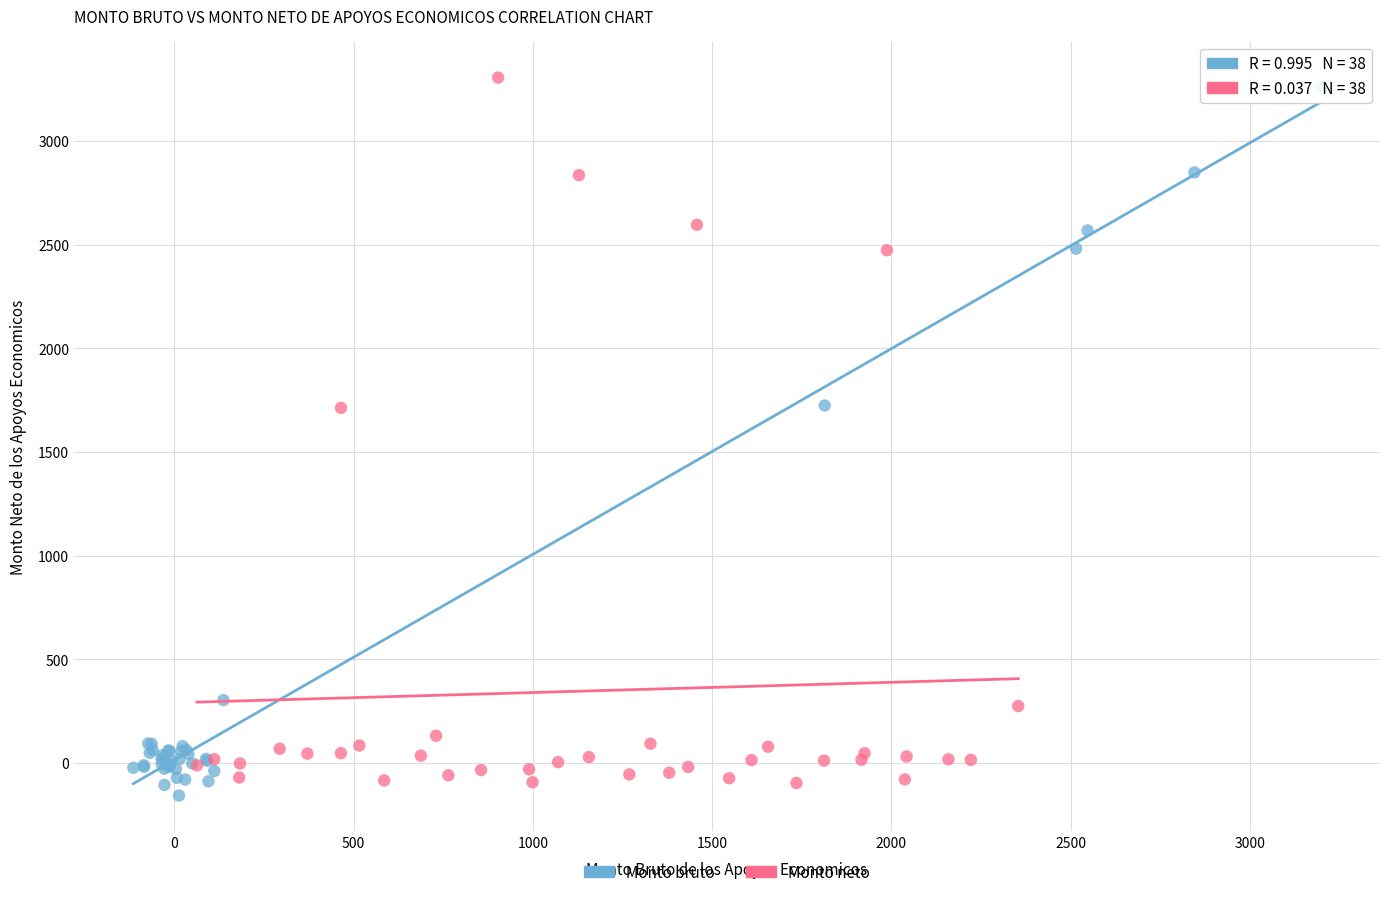

What are all the series names shown in the legend?

Monto bruto, Monto neto